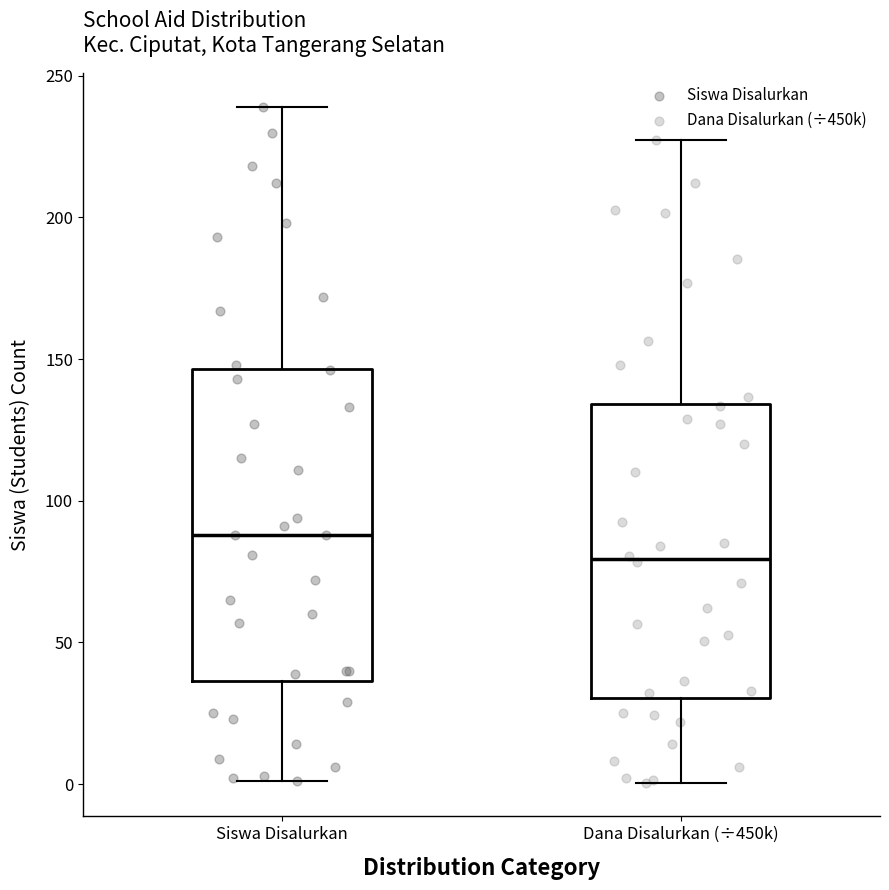

Comparing the boxes themselves (not the whiskers), which one is the tallest?

Siswa Disalurkan